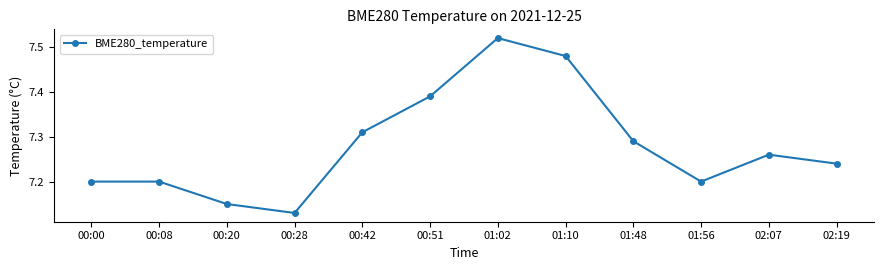

Count the number of data series in this chart.

1